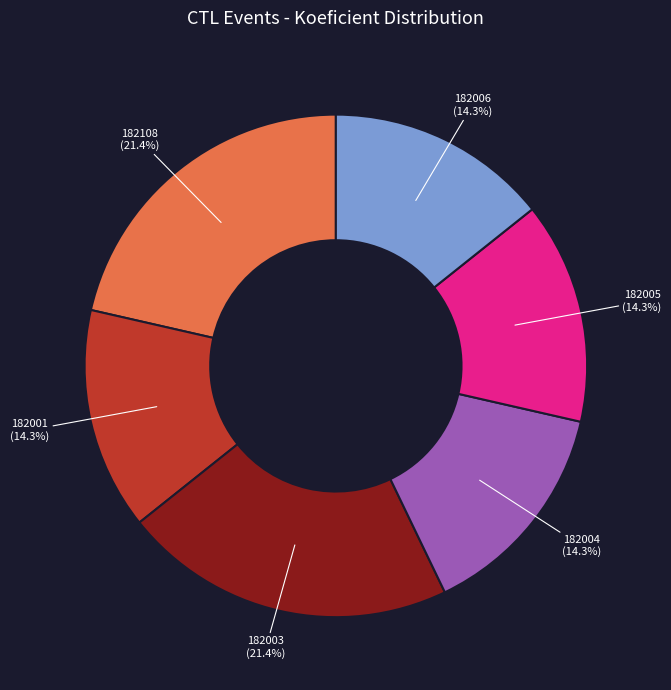

Is there a majority slice in this chart?

No